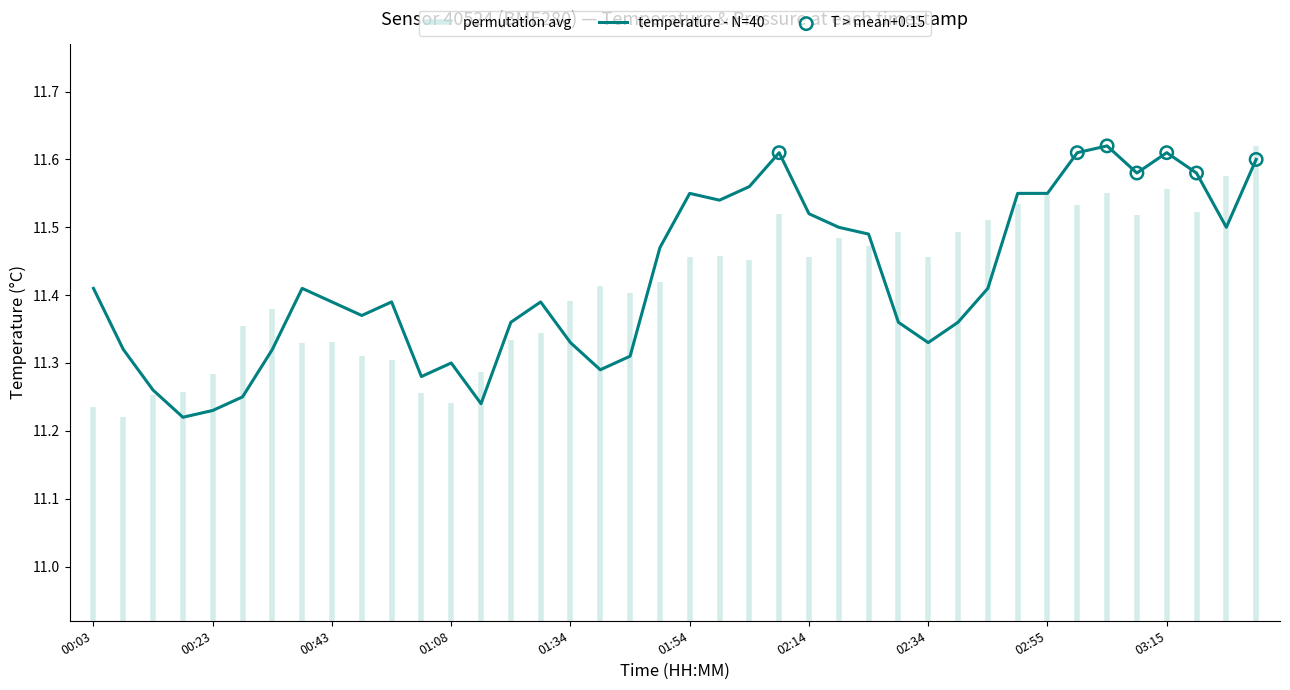

What is the change in value from 00:28 to 02:55?

+0.3